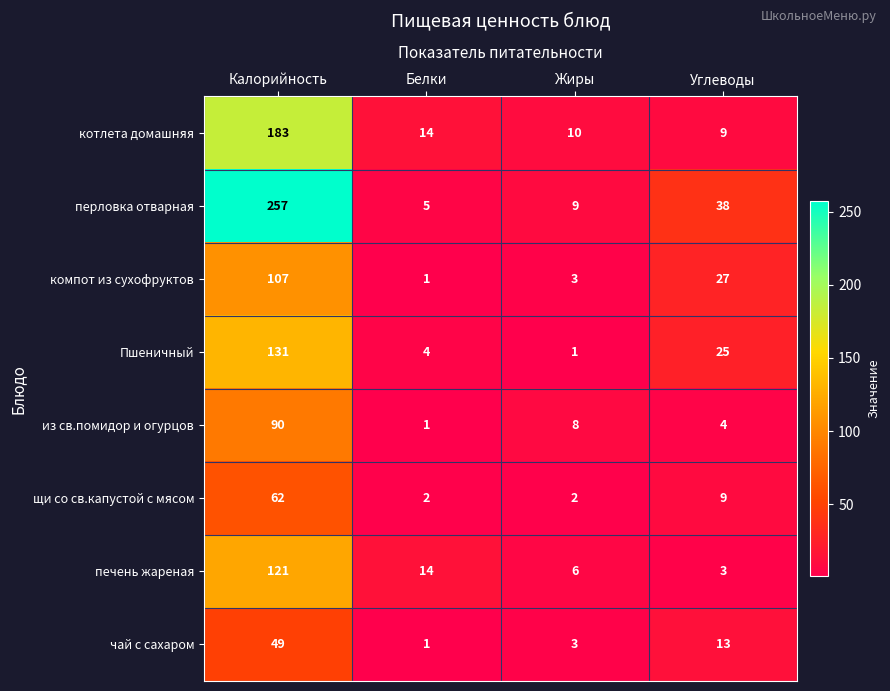

Between Калорийность and Белки, which series saw the biggest shift?

перловка отварная